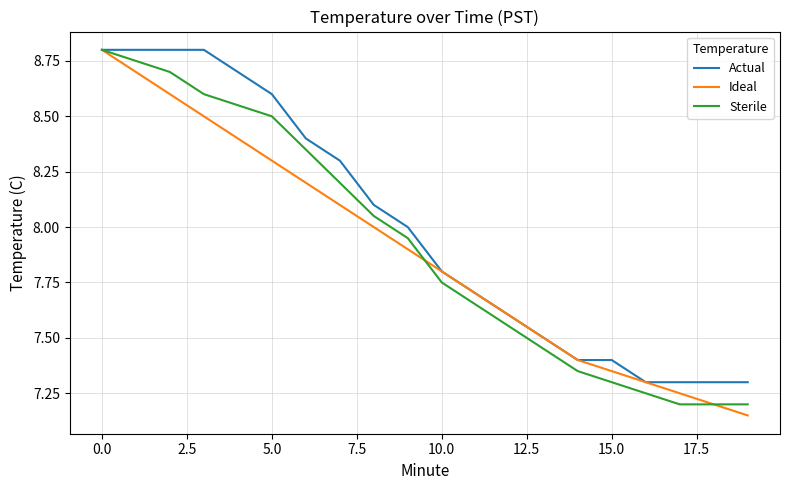

Which series has the largest total across all categories?

Actual